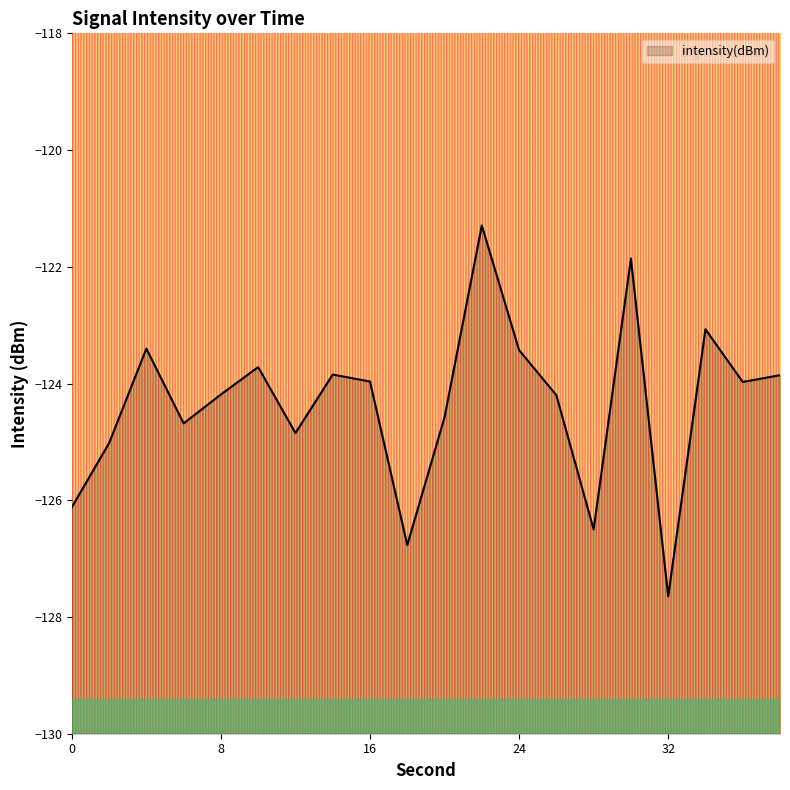

What is the value of the 17th point from the left?

-127.6